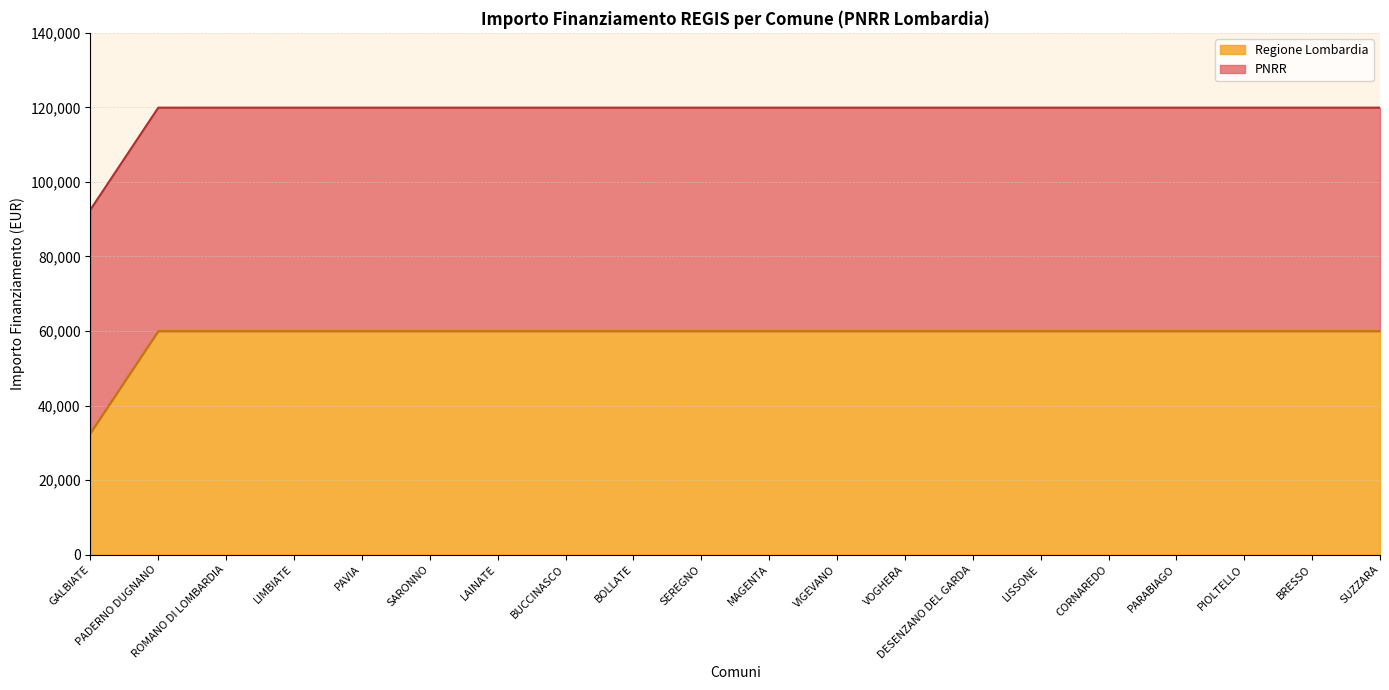

True or false: the data shows 59966 at BRESSO.

True